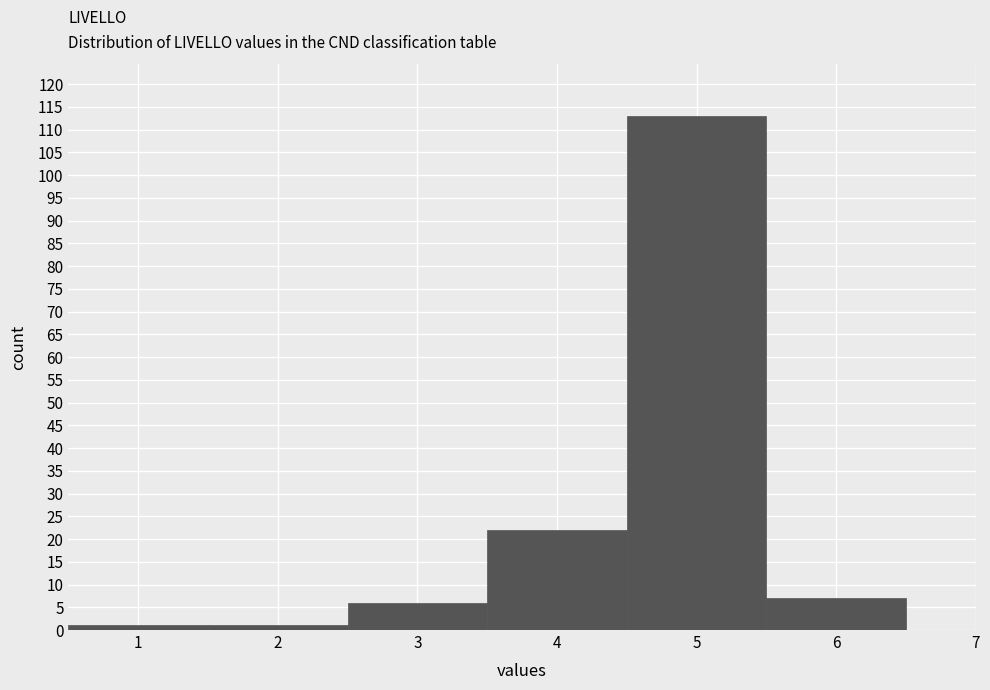

Which range on the x-axis has the tallest bar?

4.5 to 5.5